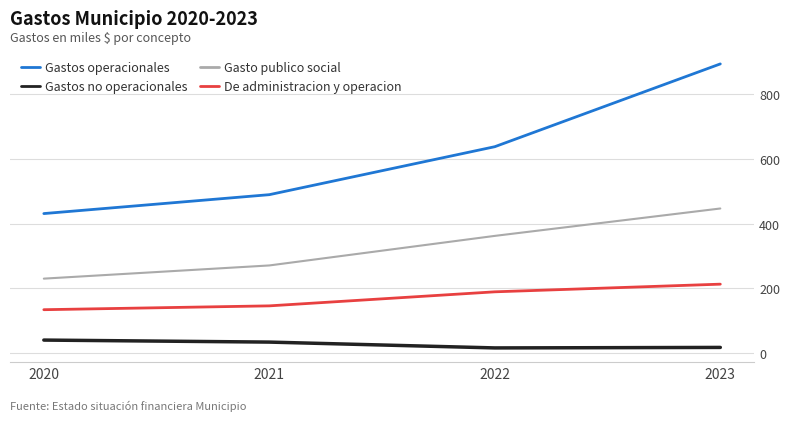

True or false: Gasto publico social and Gastos operacionales cross at least once.

False